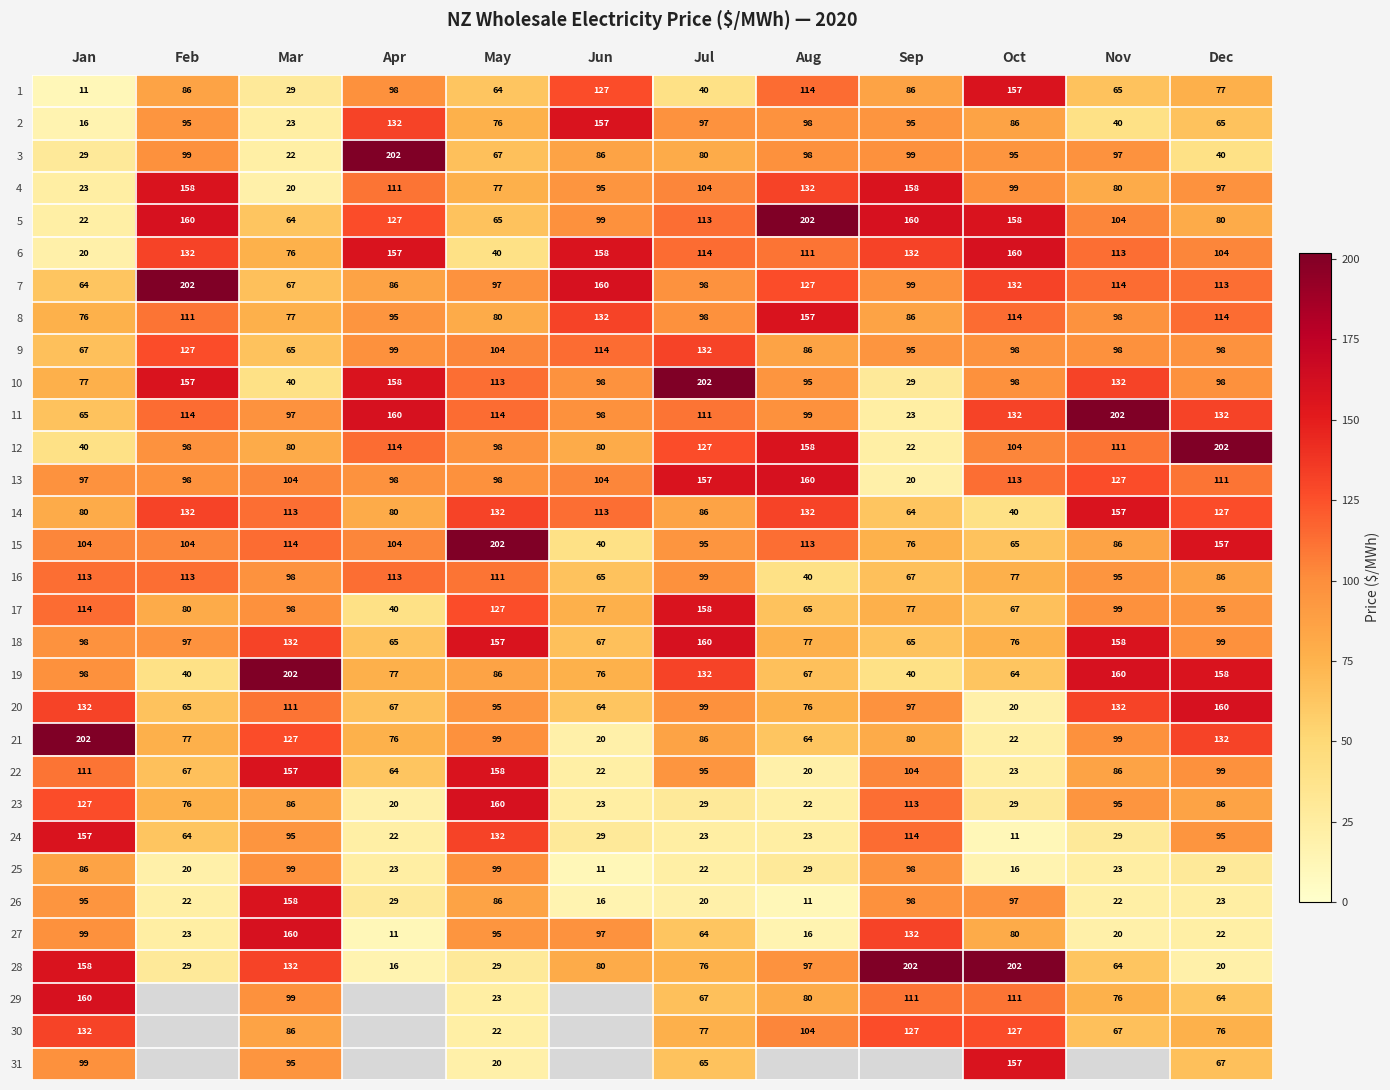

Rank the categories by 22 value from lowest to highest.

Aug, Jun, Oct, Apr, Feb, Nov, Jul, Dec, Sep, Jan, Mar, May